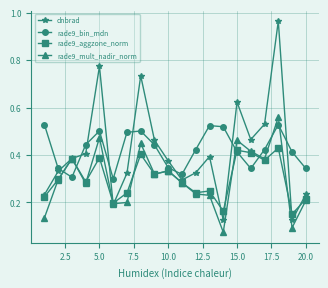

What is the sum of all rade9_bin_mdn values?

8.4